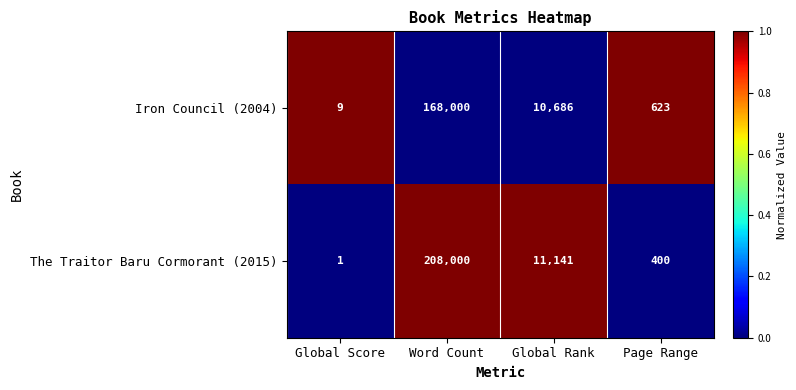

What is the difference between the highest and lowest values at Word Count?

40000